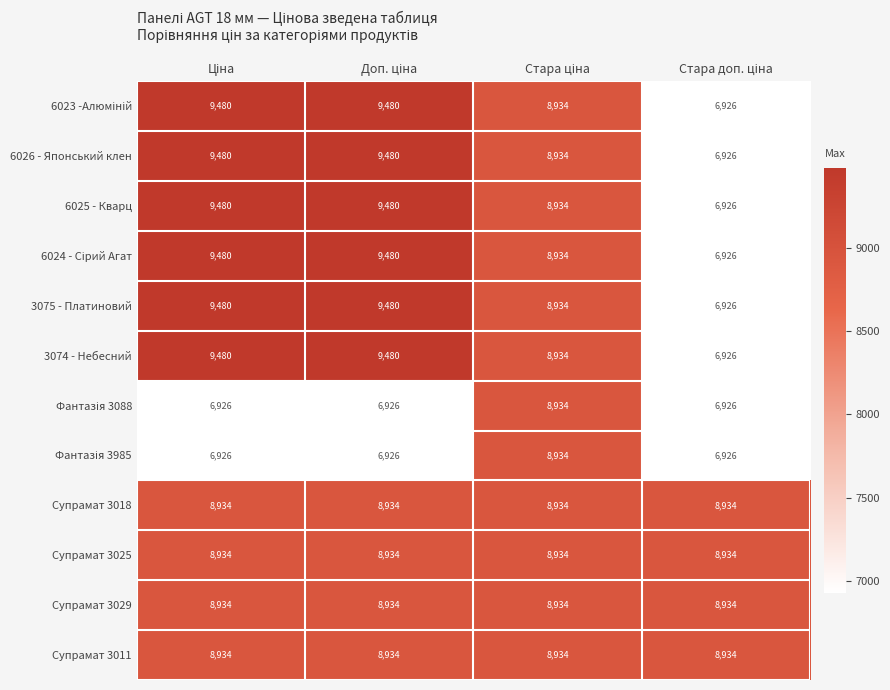

What is the sum of all 6025 - Кварц values?

34820